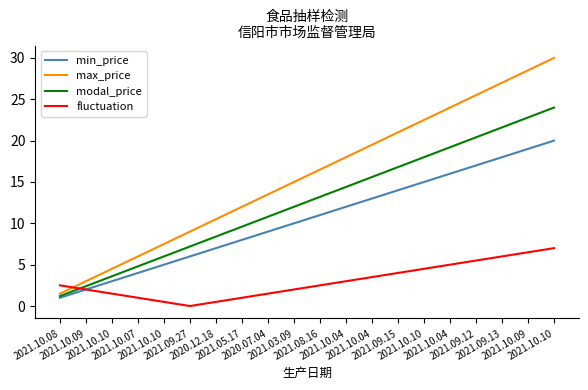

Reading left to right, extract all data points from this chart.

min_price: 2021.10.08=1.0	2021.10.09=2.0	2021.10.10=3.0	2021.10.07=4.0	2021.10.10=5.0	2021.09.27=6.0	2020.12.18=7.0	2021.05.17=8.0	2020.07.04=9.0	2021.03.09=10.0	2021.08.16=11.0	2021.10.04=12.0	2021.10.04=13.0	2021.09.15=14.0	2021.10.10=15.0	2021.10.04=16.0	2021.09.12=17.0	2021.09.13=18.0	2021.10.09=19.0	2021.10.10=20.0
max_price: 2021.10.08=1.5	2021.10.09=3.0	2021.10.10=4.5	2021.10.07=6.0	2021.10.10=7.5	2021.09.27=9.0	2020.12.18=10.5	2021.05.17=12.0	2020.07.04=13.5	2021.03.09=15.0	2021.08.16=16.5	2021.10.04=18.0	2021.10.04=19.5	2021.09.15=21.0	2021.10.10=22.5	2021.10.04=24.0	2021.09.12=25.5	2021.09.13=27.0	2021.10.09=28.5	2021.10.10=30.0
modal_price: 2021.10.08=1.2	2021.10.09=2.4	2021.10.10=3.6	2021.10.07=4.8	2021.10.10=6.0	2021.09.27=7.2	2020.12.18=8.4	2021.05.17=9.6	2020.07.04=10.8	2021.03.09=12.0	2021.08.16=13.2	2021.10.04=14.4	2021.10.04=15.6	2021.09.15=16.8	2021.10.10=18.0	2021.10.04=19.2	2021.09.12=20.4	2021.09.13=21.6	2021.10.09=22.8	2021.10.10=24.0
fluctuation: 2021.10.08=2.5	2021.10.09=2.0	2021.10.10=1.5	2021.10.07=1.0	2021.10.10=0.5	2021.09.27=0.0	2020.12.18=0.5	2021.05.17=1.0	2020.07.04=1.5	2021.03.09=2.0	2021.08.16=2.5	2021.10.04=3.0	2021.10.04=3.5	2021.09.15=4.0	2021.10.10=4.5	2021.10.04=5.0	2021.09.12=5.5	2021.09.13=6.0	2021.10.09=6.5	2021.10.10=7.0